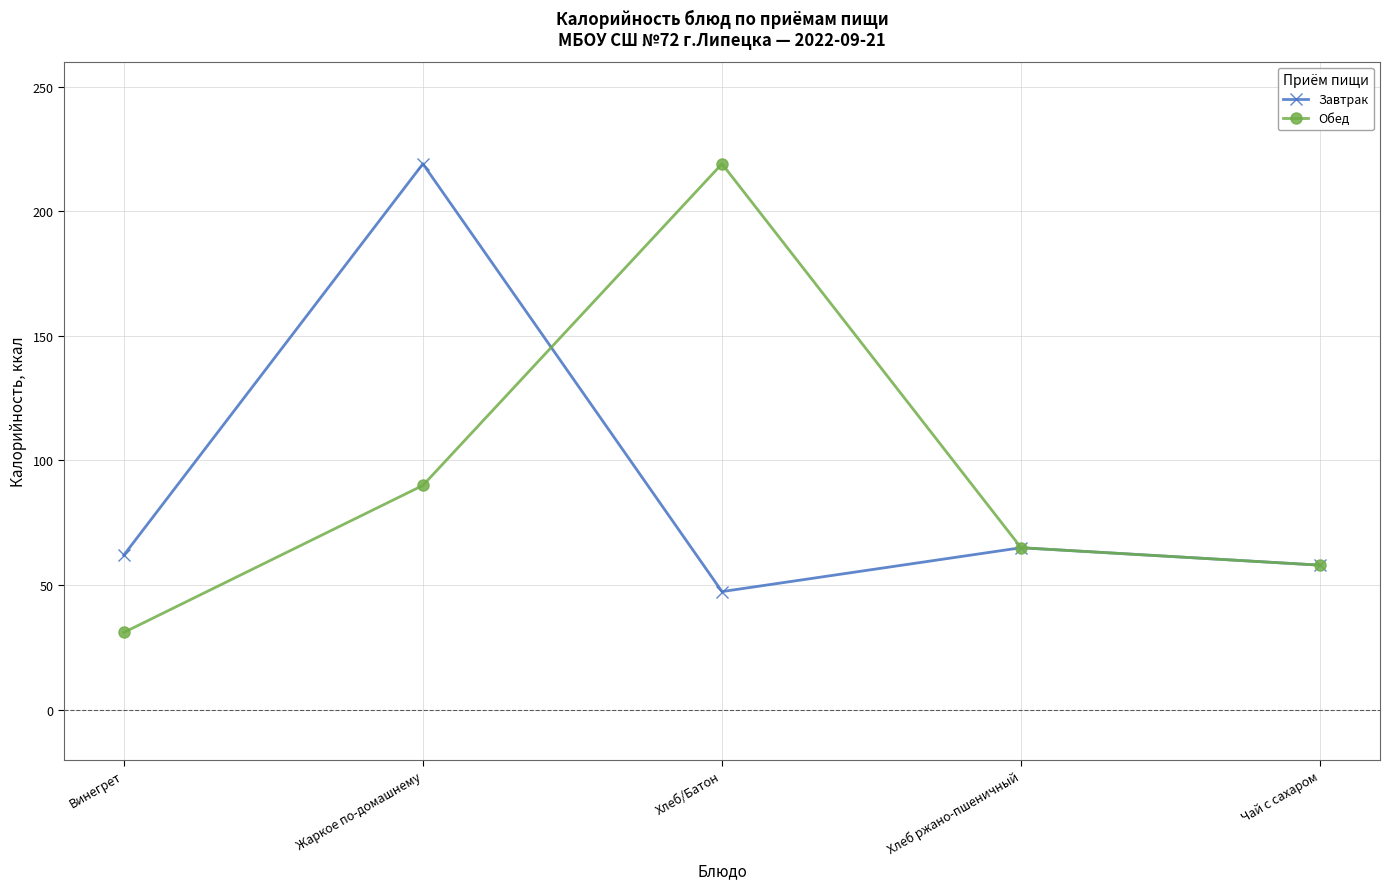

Reading right to left, what are all the values shown in this chart?

Завтрак: 58.0	65.0	47.4	219.0	62.0
Обед: 58.0	65.0	219.0	90.0	31.0